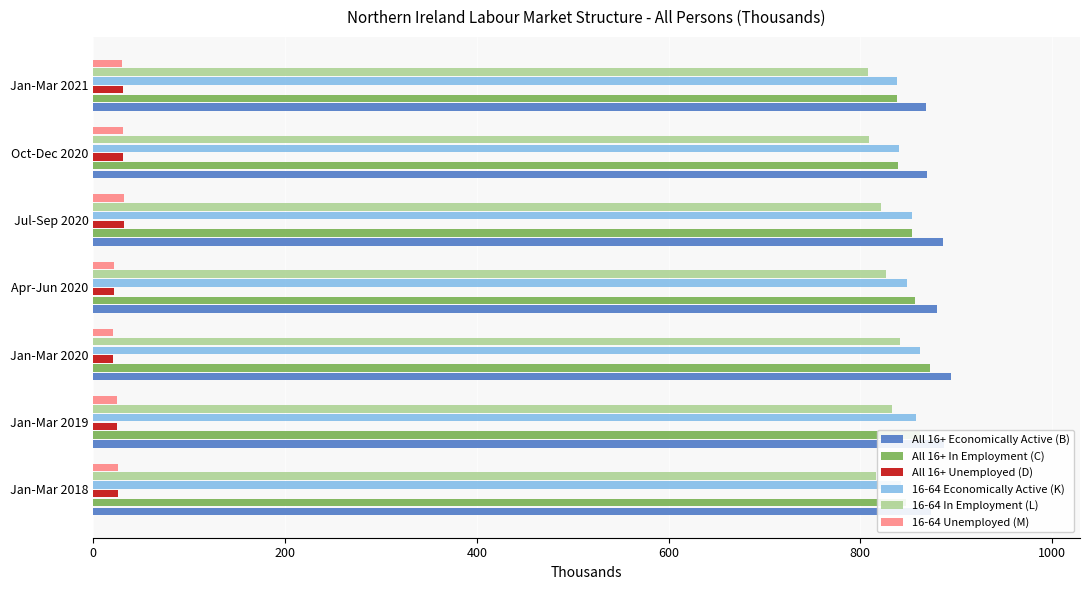

What is the spread (max minus min) of values at Jan-Mar 2020?

874